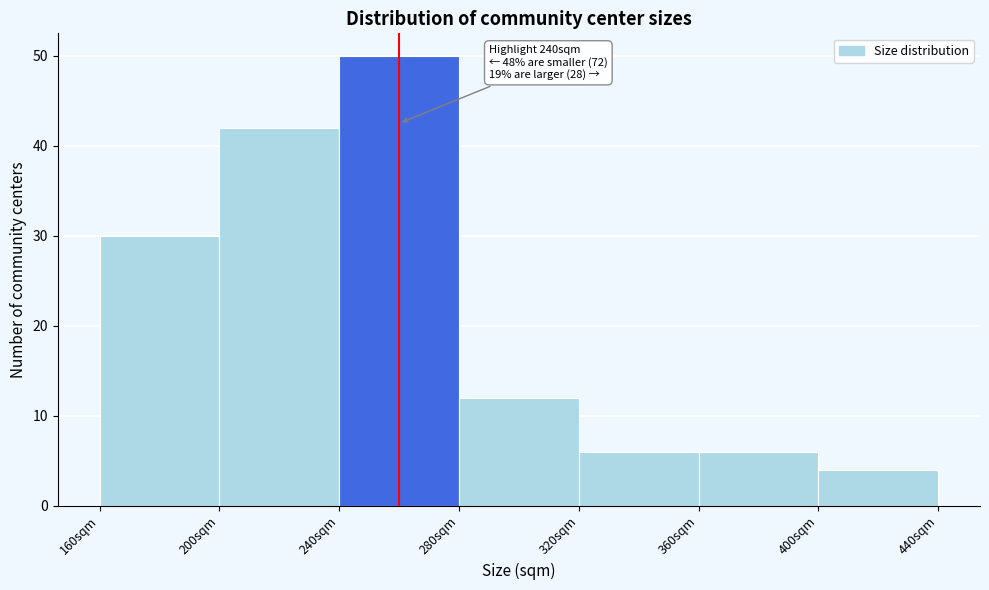

Which range on the x-axis has the tallest bar?

240 to 280